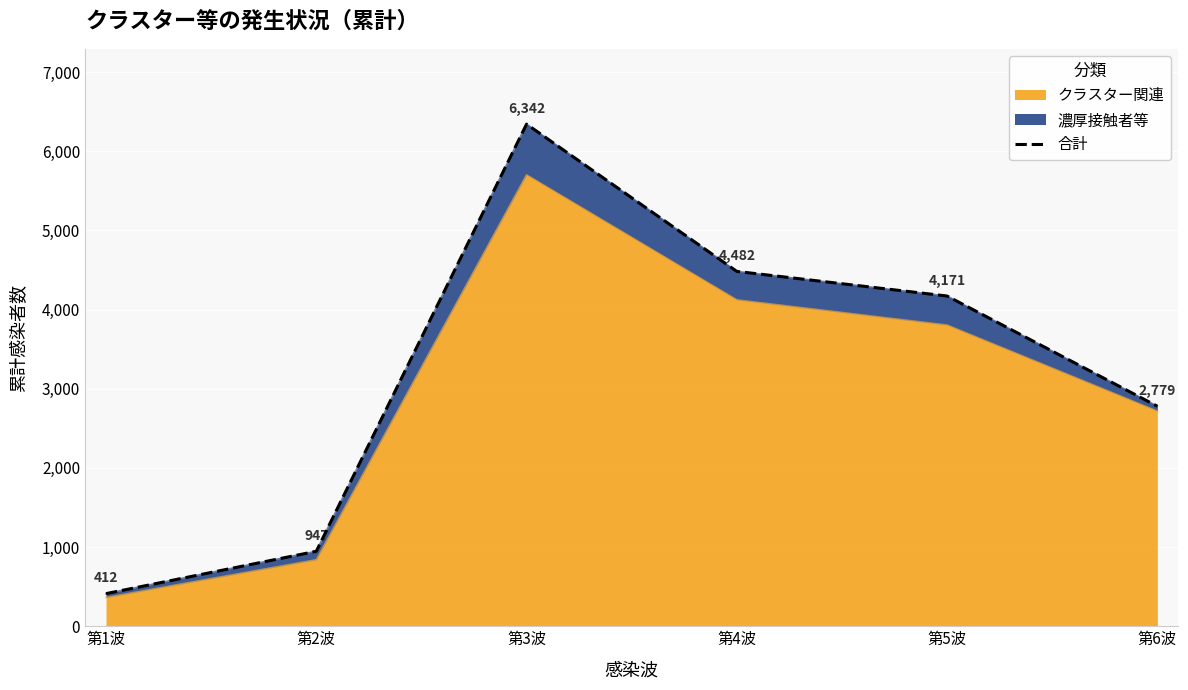

At which category does the chart reach its minimum across all series?

第1波